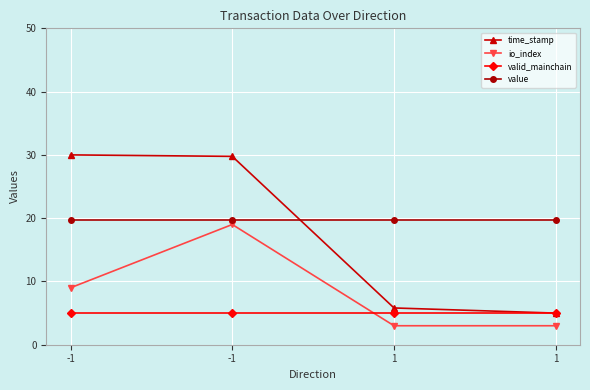

List the series in order of their peak value, highest first.

time_stamp, value, io_index, valid_mainchain